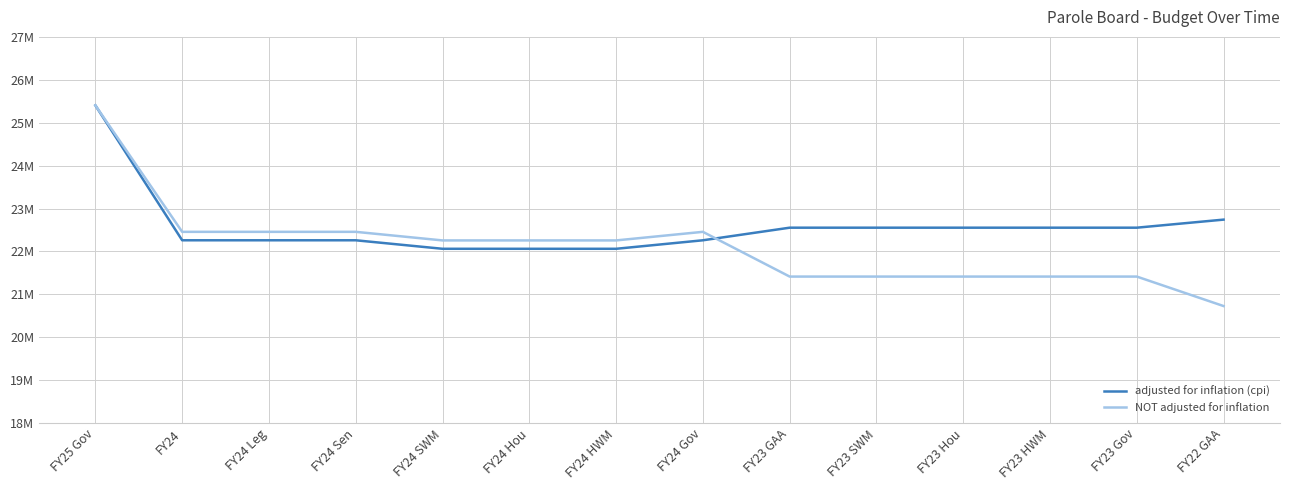

What is the spread (max minus min) of values at FY24 Gov?

196795